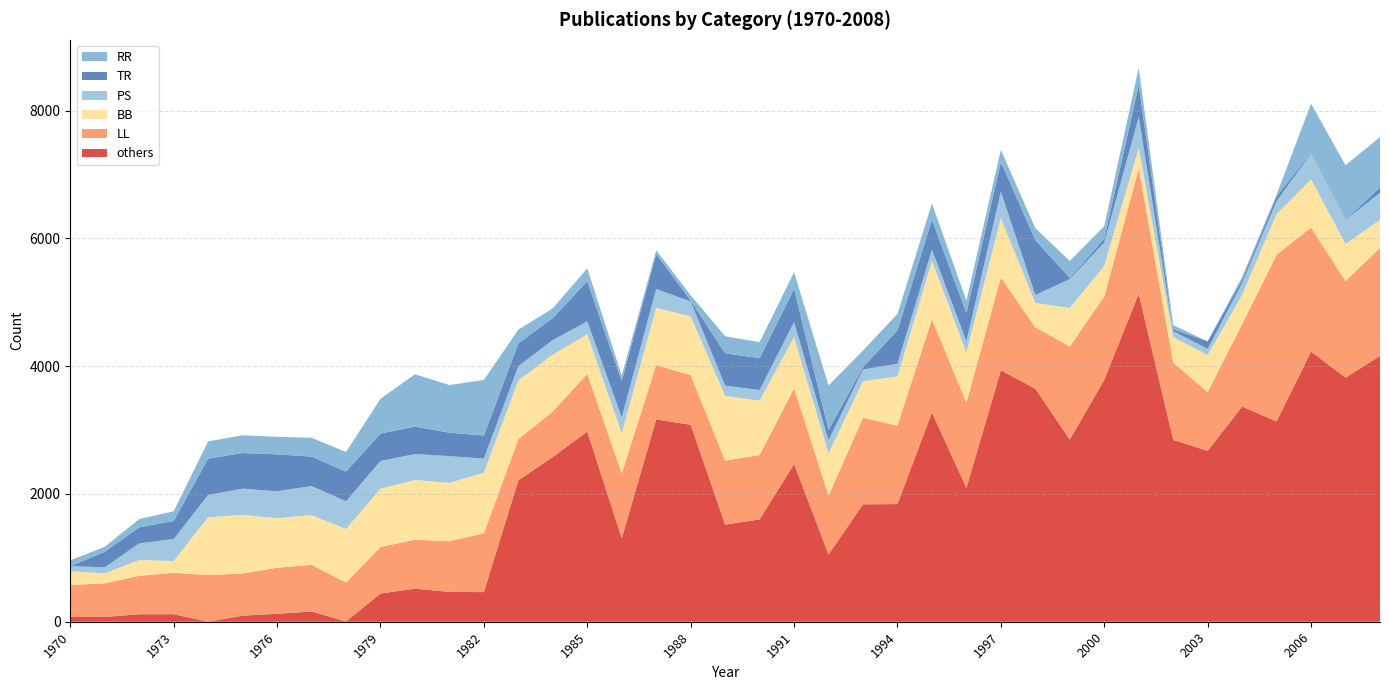

Reading left to right, extract all data points from this chart.

BB: 214	157	247	184	905	918	776	778	838	912	935	912	950	919	890	620	627	896	921	1014	851	803	661	573	770	914	782	927	381	602	480	322	401	578	453	637	754	580	439
LL: 503	526	602	648	731	660	720	731	608	730	765	795	920	644	712	904	1014	851	776	1001	1008	1185	921	1356	1228	1459	1337	1455	960	1459	1304	1958	1208	922	1293	2609	1942	1512	1692
PS: 79	94	262	344	350	410	422	455	435	434	406	420	220	226	228	203	252	295	233	160	167	235	205	182	198	177	176	413	125	452	365	485	93	96	190	201	407	377	424
RR: 91	79	129	151	269	279	274	296	306	544	819	746	870	215	151	201	83	59	81	269	248	260	698	258	258	255	192	192	186	266	197	274	63	0	41	27	764	852	789
TR: 0	242	250	284	568	558	578	461	465	429	430	367	361	355	345	628	571	547	16	505	500	519	161	38	523	466	444	465	860	18	58	501	32	119	53	75	13	5	83
others: 74	75	117	118	0	95	125	160	5	441	519	466	464	2213	2580	2976	1307	3167	3084	1521	1602	2469	1053	1838	1842	3276	2096	3936	3649	2851	3789	5136	2847	2675	3369	3137	4229	3821	4161